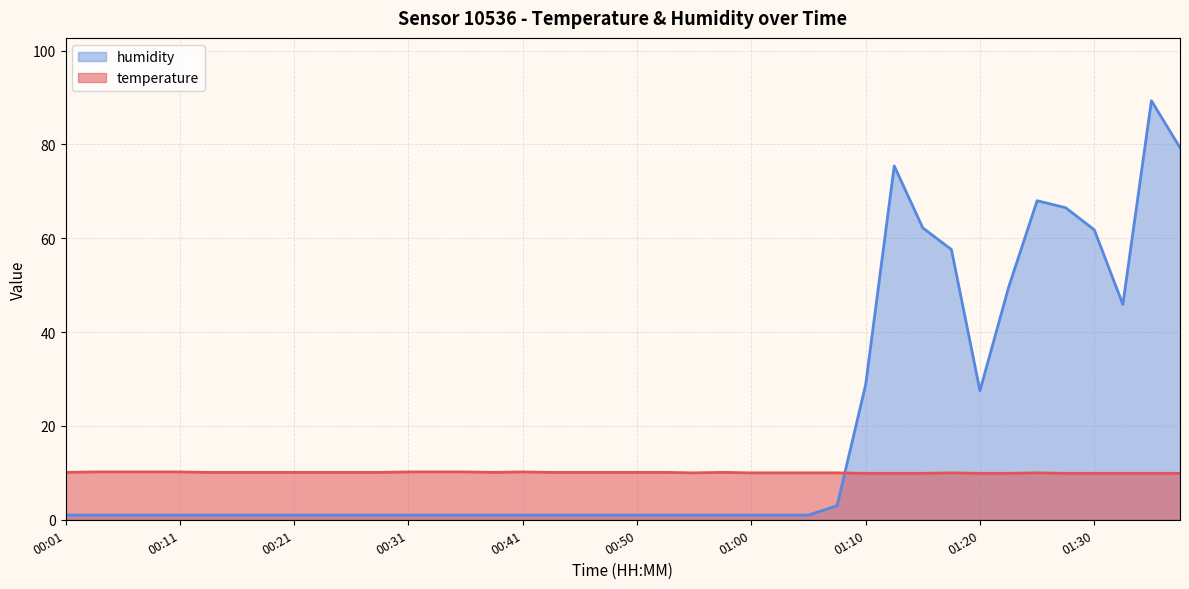

At which category is the sum across all series the highest?

01:34